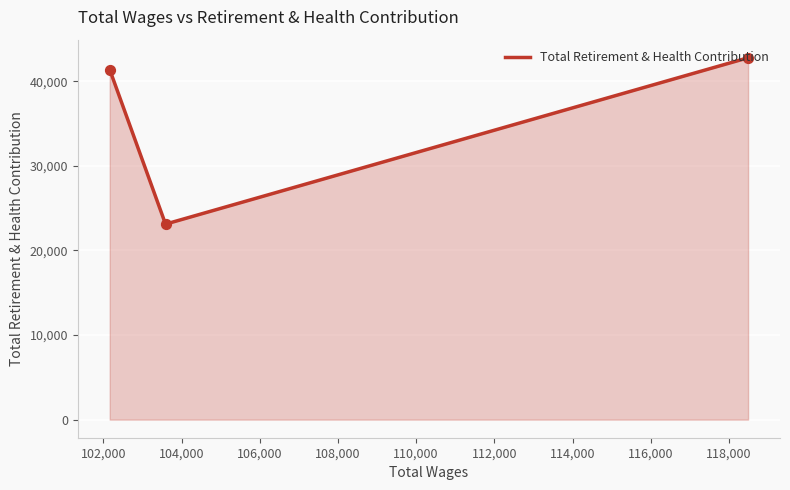

What is the average value?

35758